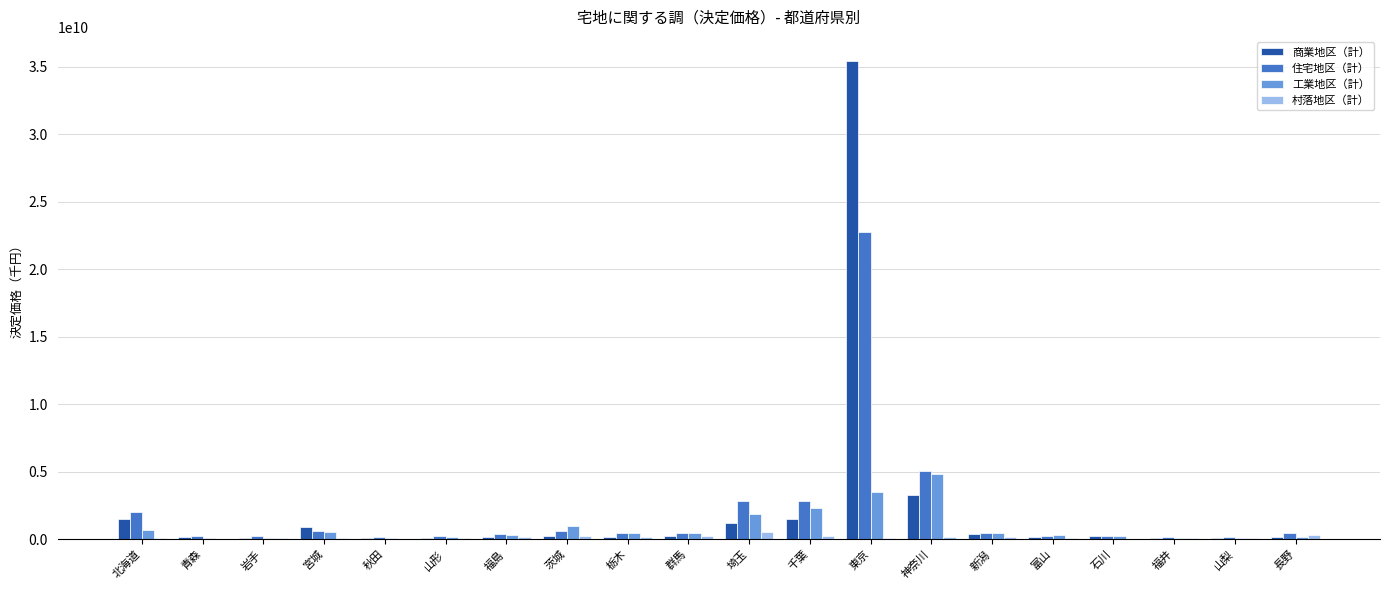

What is the maximum value shown in the chart?

35455701027